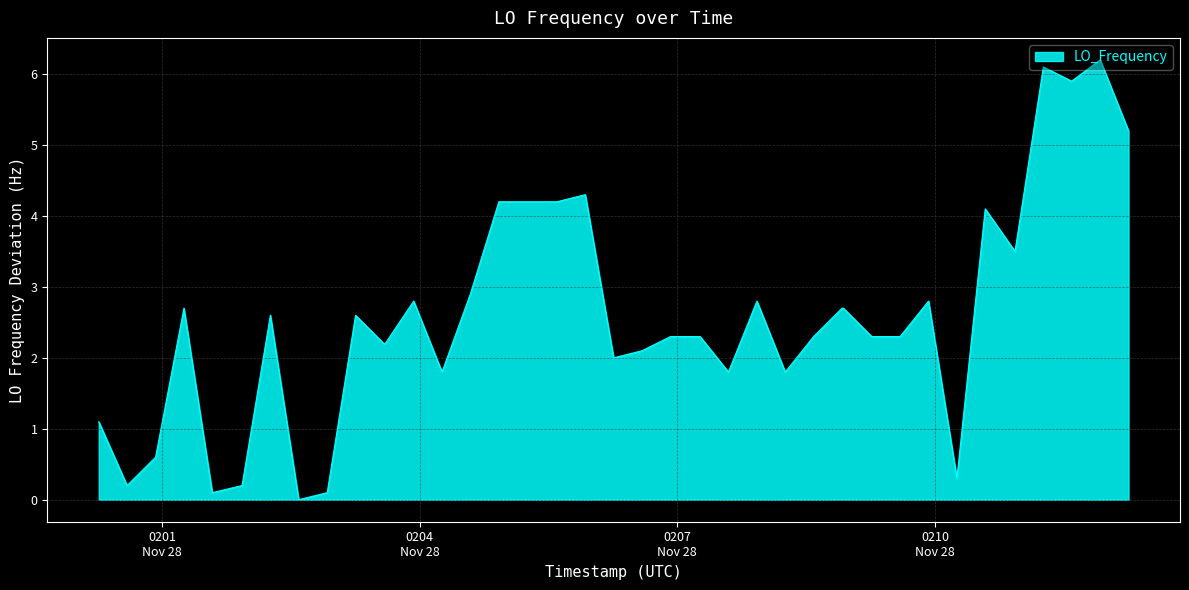

How many lines are shown in the chart?

1